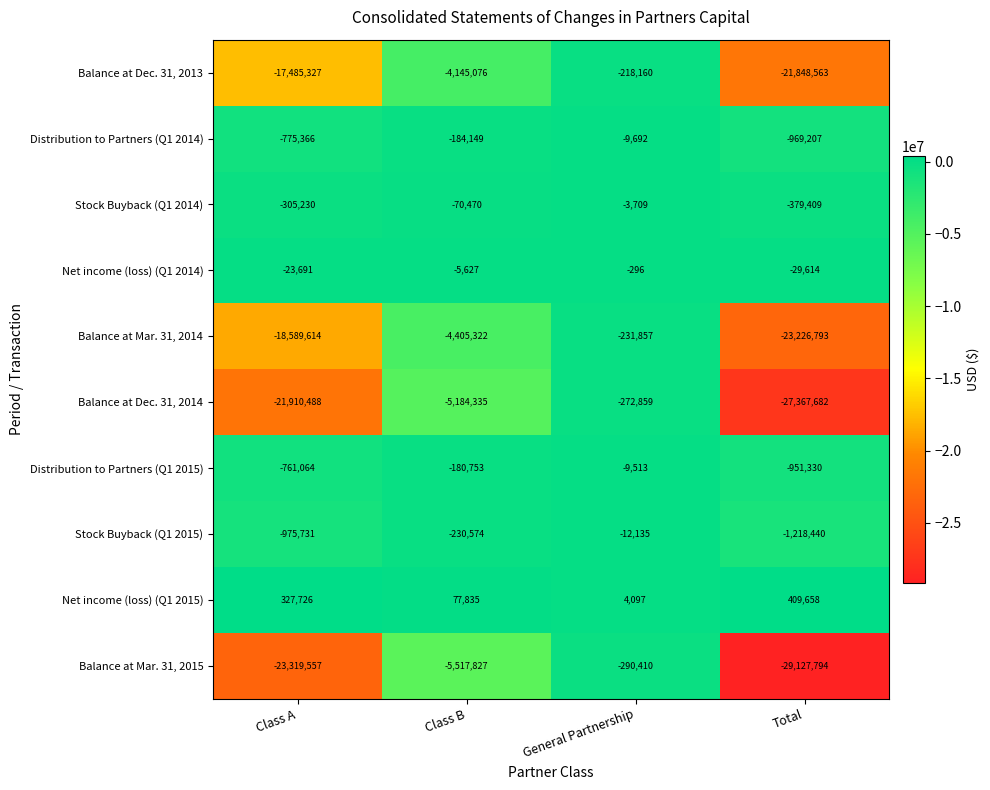

Rank the series by their maximum value, from highest to lowest.

Net income (loss) (Q1 2015), Net income (loss) (Q1 2014), Stock Buyback (Q1 2014), Distribution to Partners (Q1 2015), Distribution to Partners (Q1 2014), Stock Buyback (Q1 2015), Balance at Dec. 31, 2013, Balance at Mar. 31, 2014, Balance at Dec. 31, 2014, Balance at Mar. 31, 2015